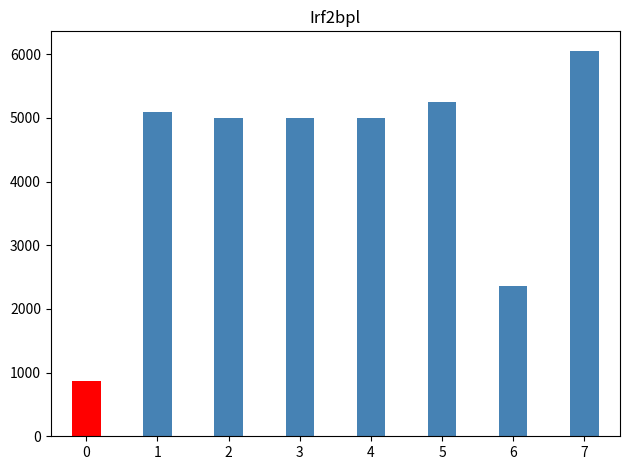

How many values exceed 4999?

3